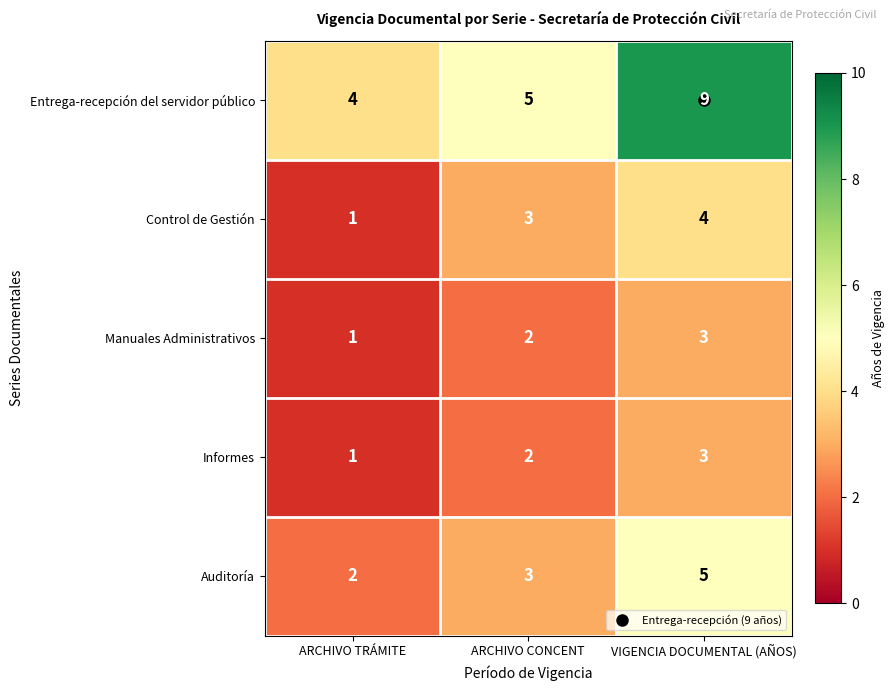

What is the average value of the Auditoría series?

3